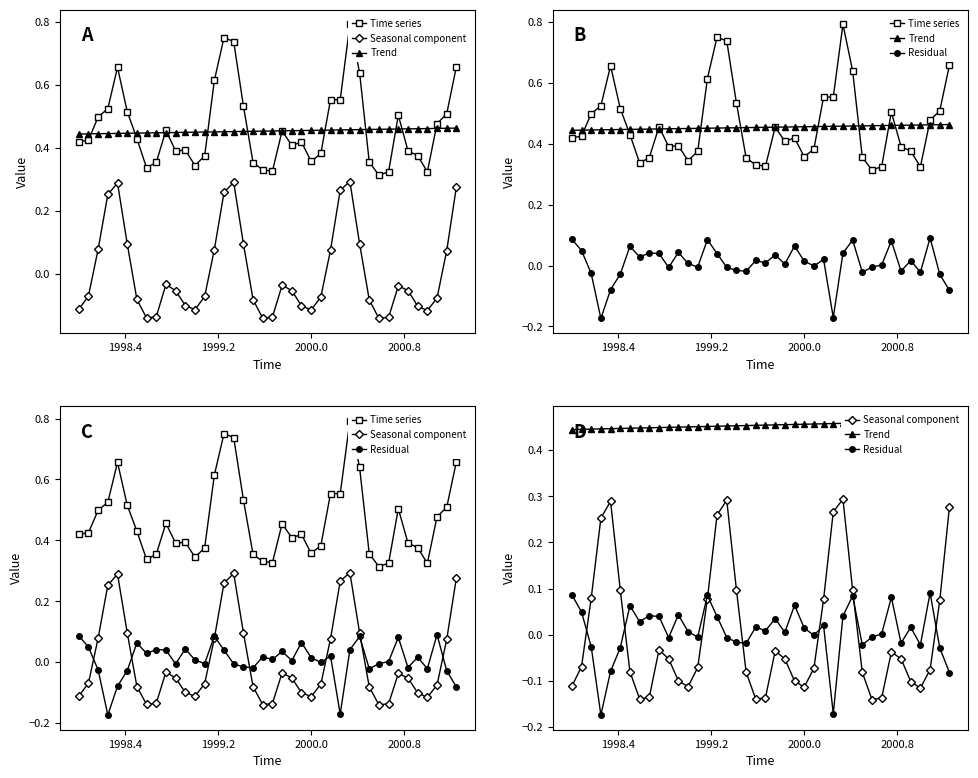

What is the lowest value of the Time series series?

0.3